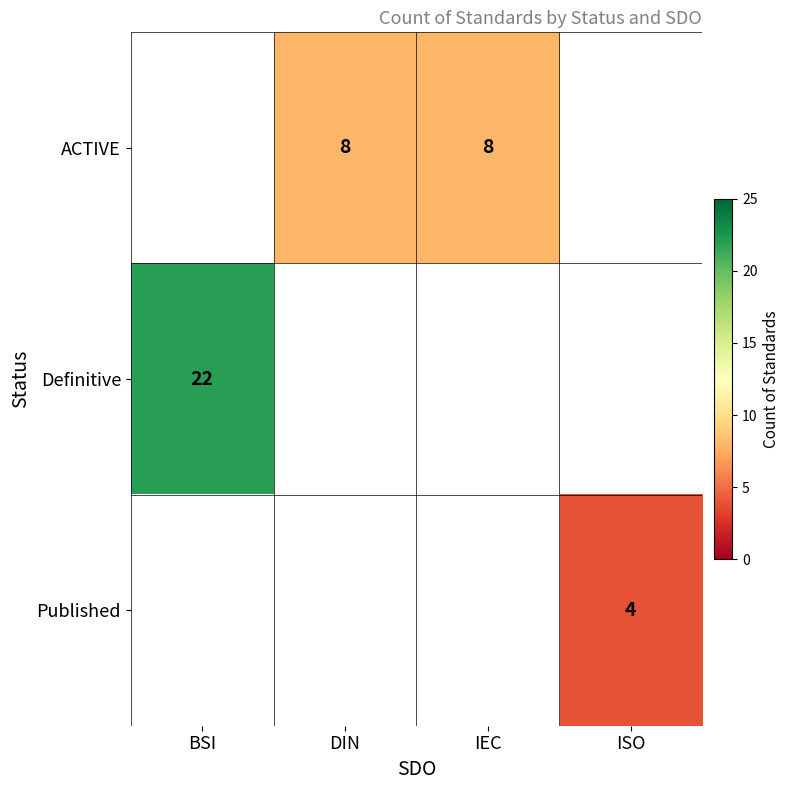

What is the smallest value displayed?

4.0